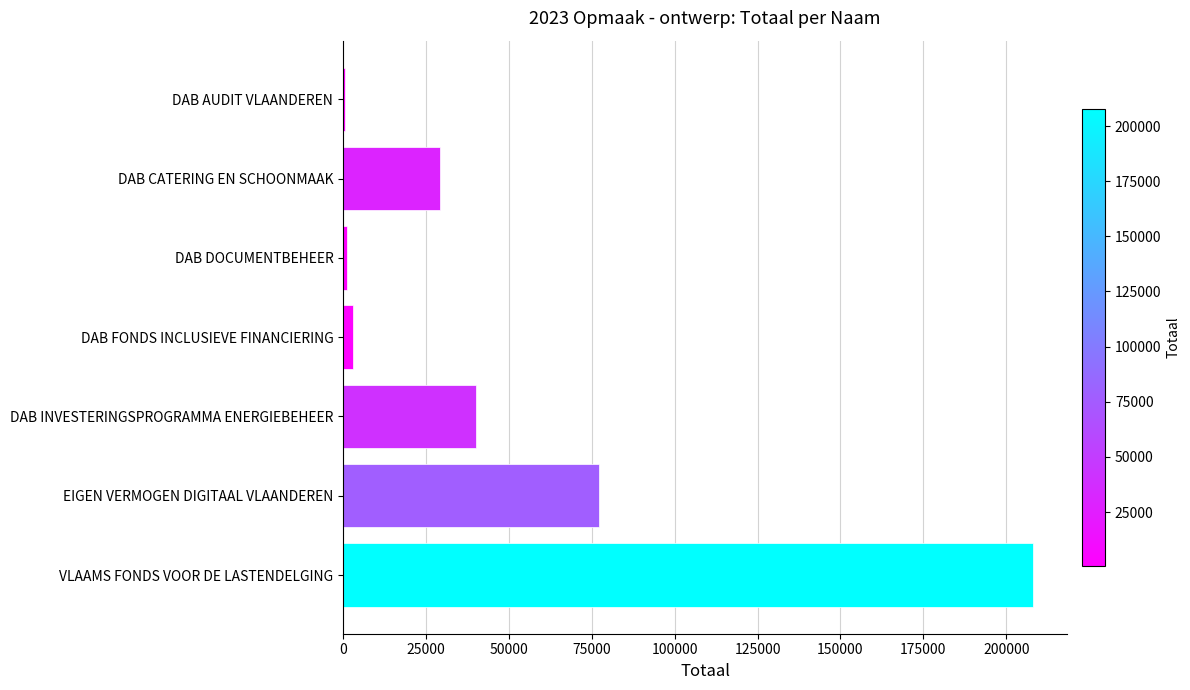

Does the chart contain stacked bars?

No